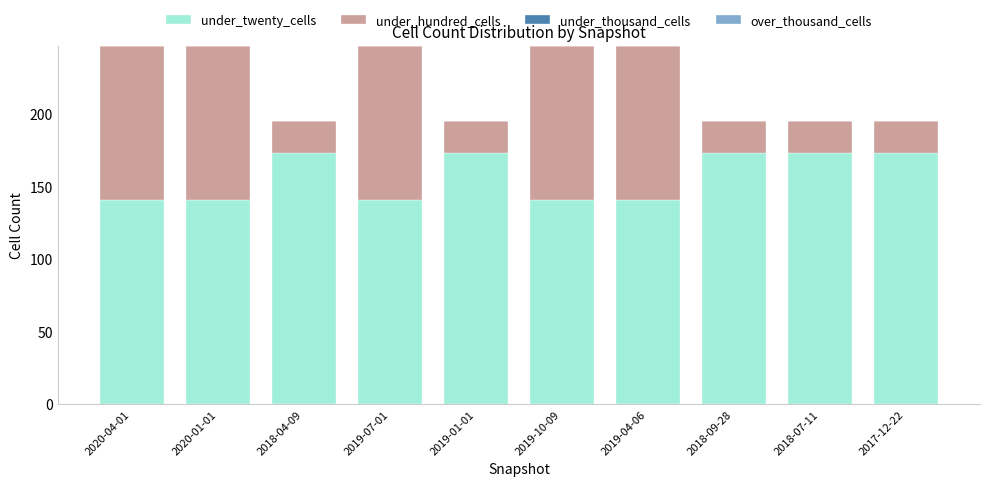

How many bars are there in total?

10